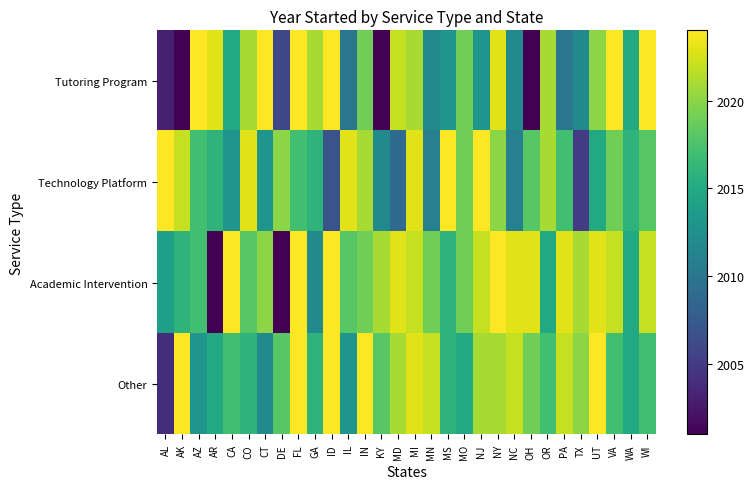

Which series changed the most between ID and VA?

Technology Platform